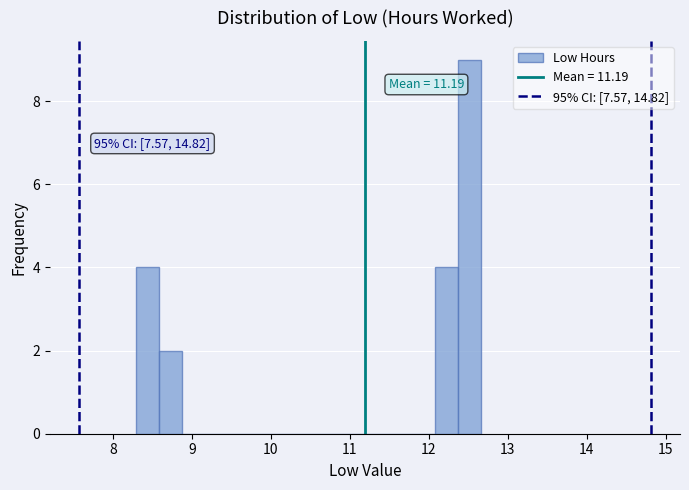

Around what value on the x-axis is the tallest bar? Give the approximate position of its centre, as read against the axis.

12.5